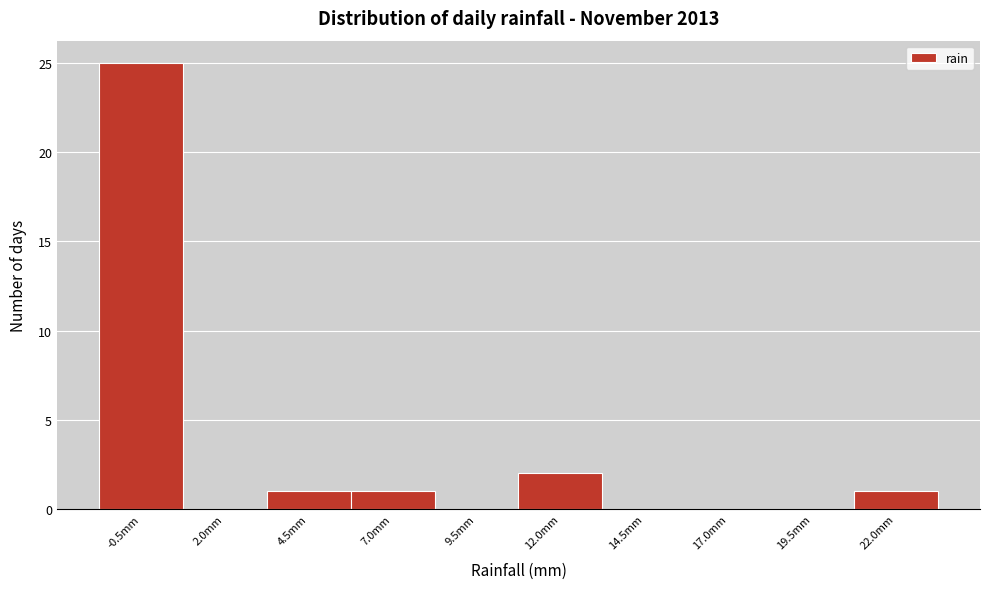

Reading left to right, list all the values displayed in this chart.

-0.5mm=25	2.0mm=0	4.5mm=1	7.0mm=1	9.5mm=0	12.0mm=2	14.5mm=0	17.0mm=0	19.5mm=0	22.0mm=1